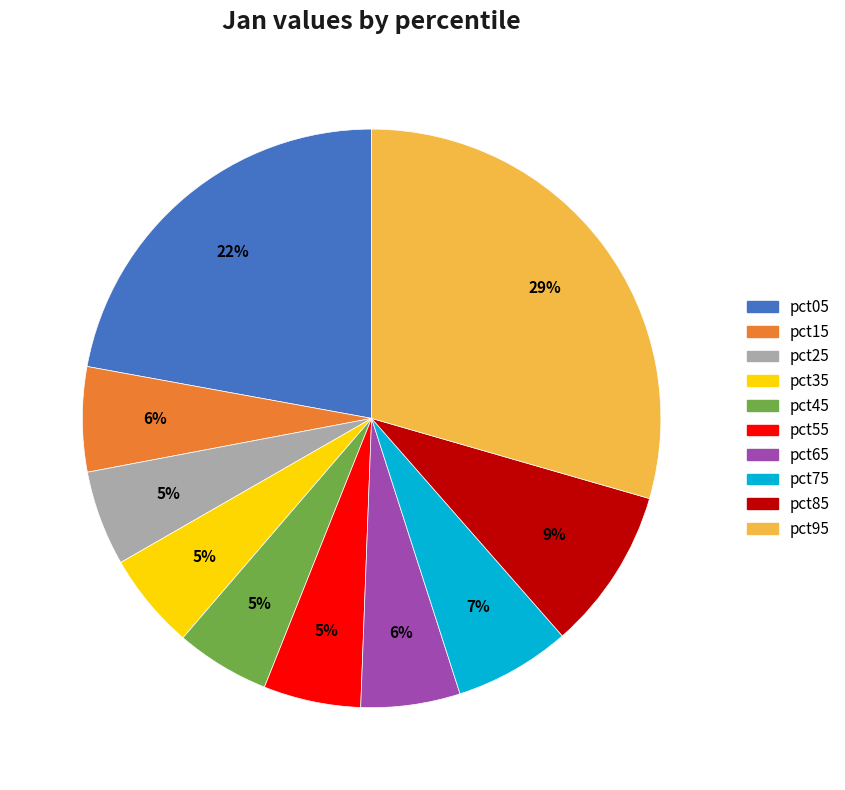

What percentage is the pct05 slice, to the nearest percent?

22%